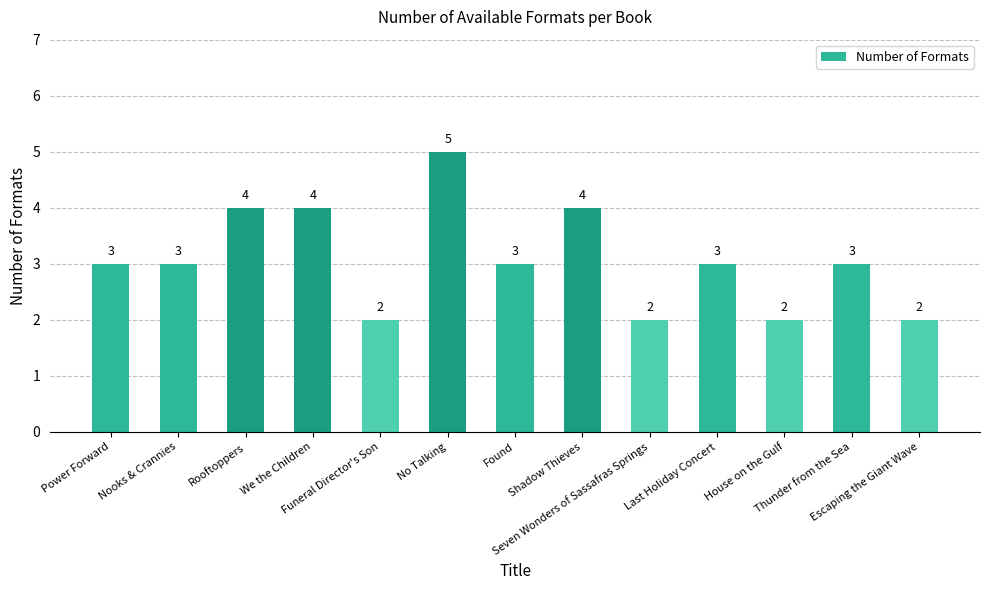

What is the average value?

3